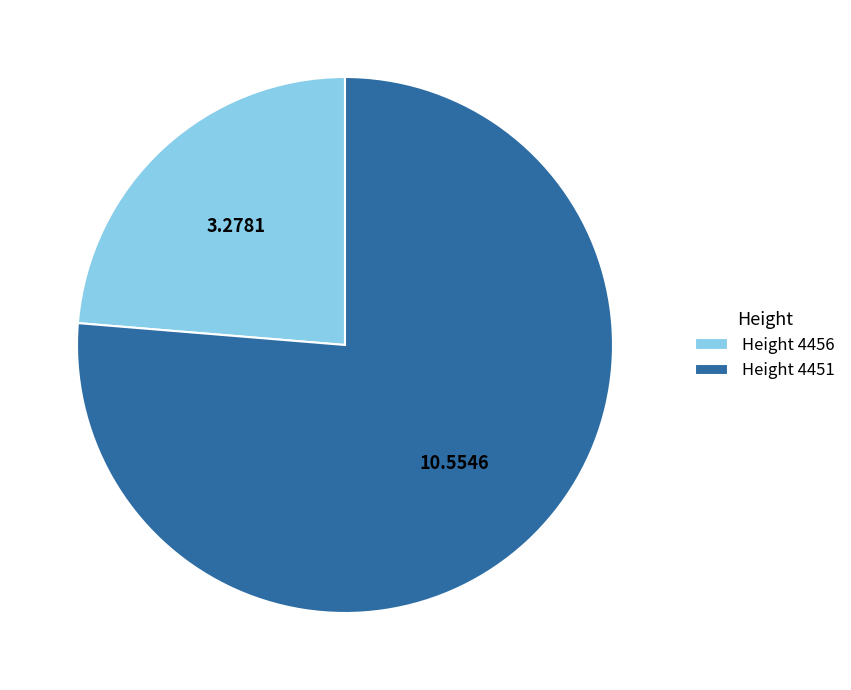

How many segments does this pie chart have?

2